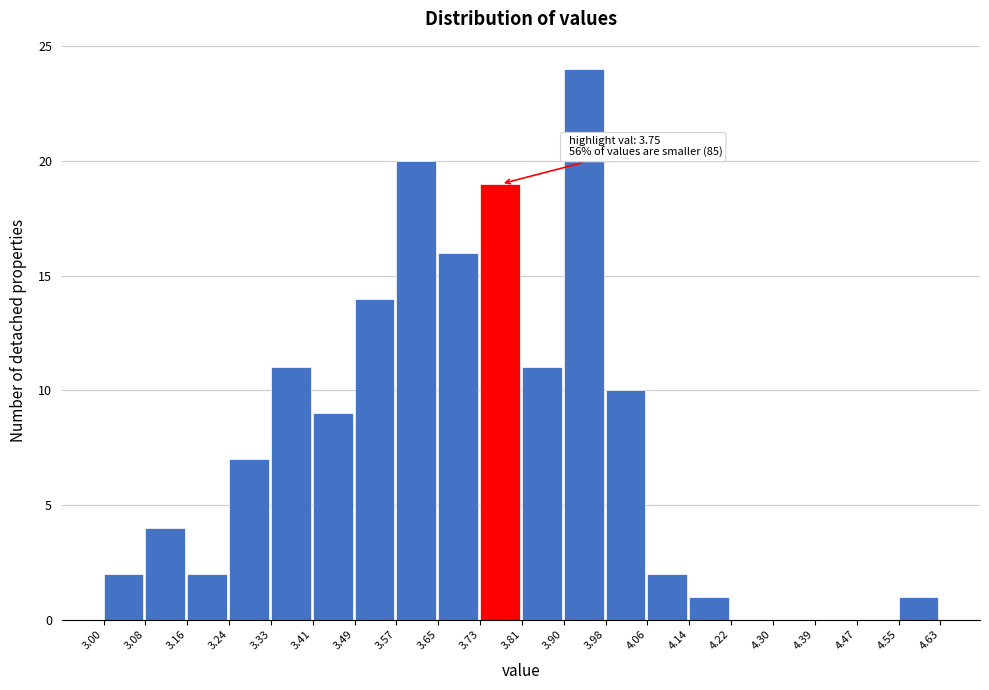

Over which range of the x-axis is the bar tallest?

3.90 to 3.98